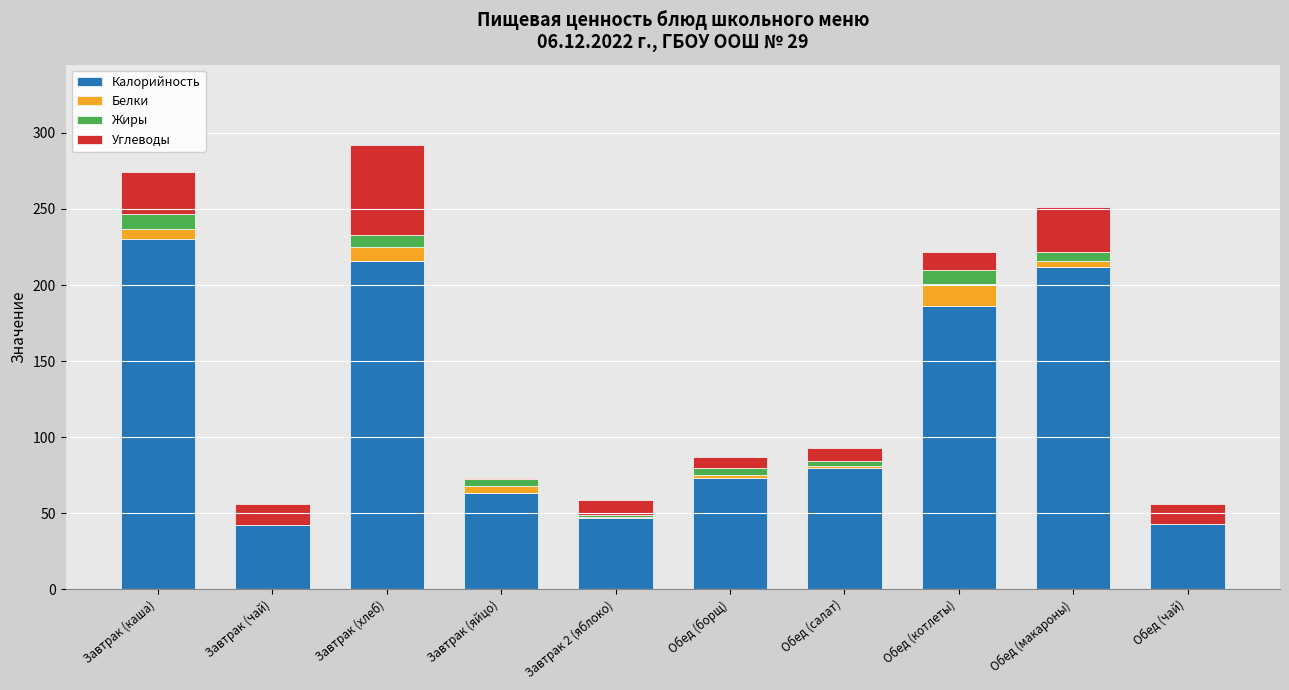

What is the total value across all series at Обед (котлеты)?

222.0